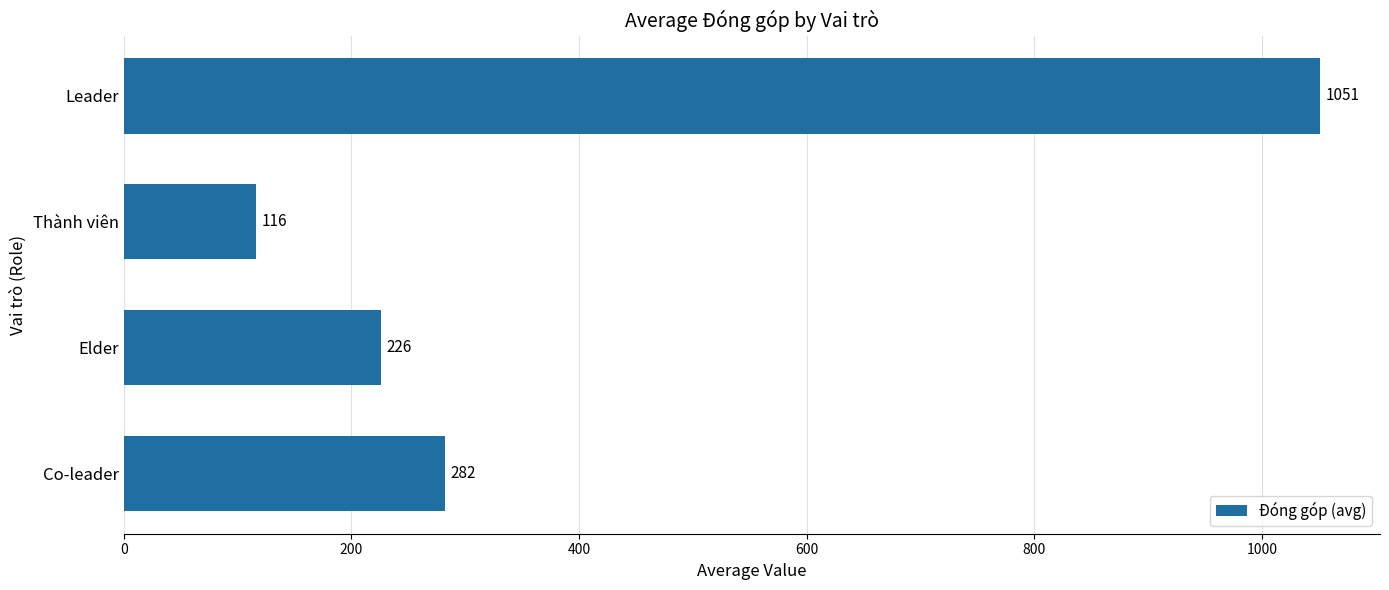

The chart shows a value of 226 at Elder. True or false?

True